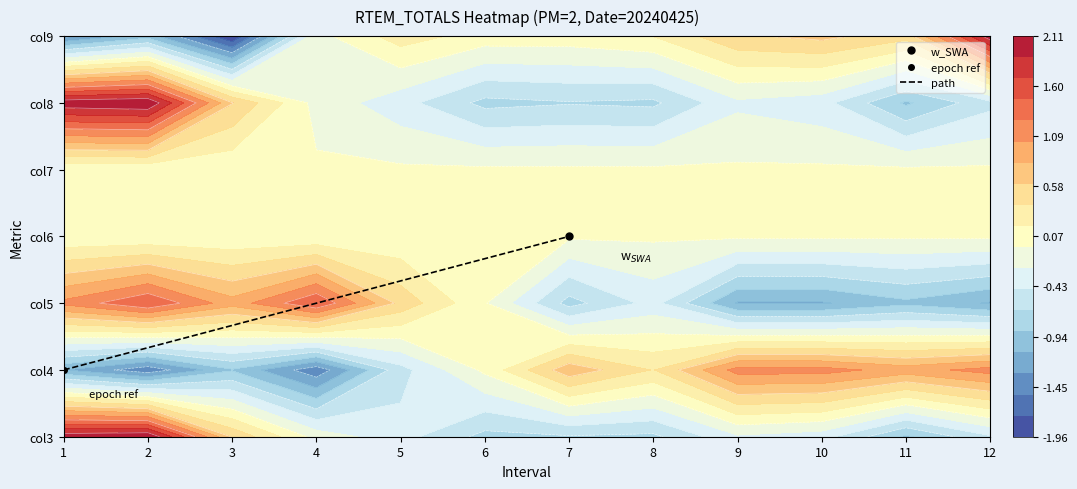

What is the sum of all values?

4